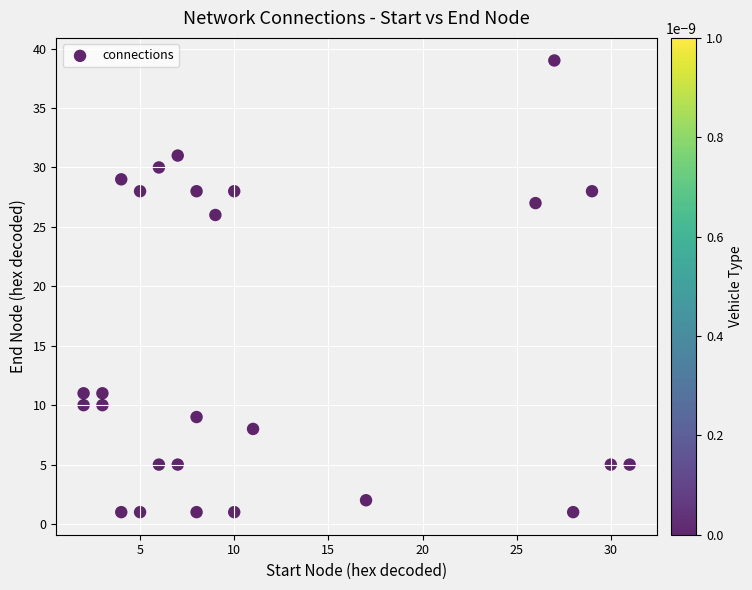

What Y value in the scatter plot is closest to 20?

26